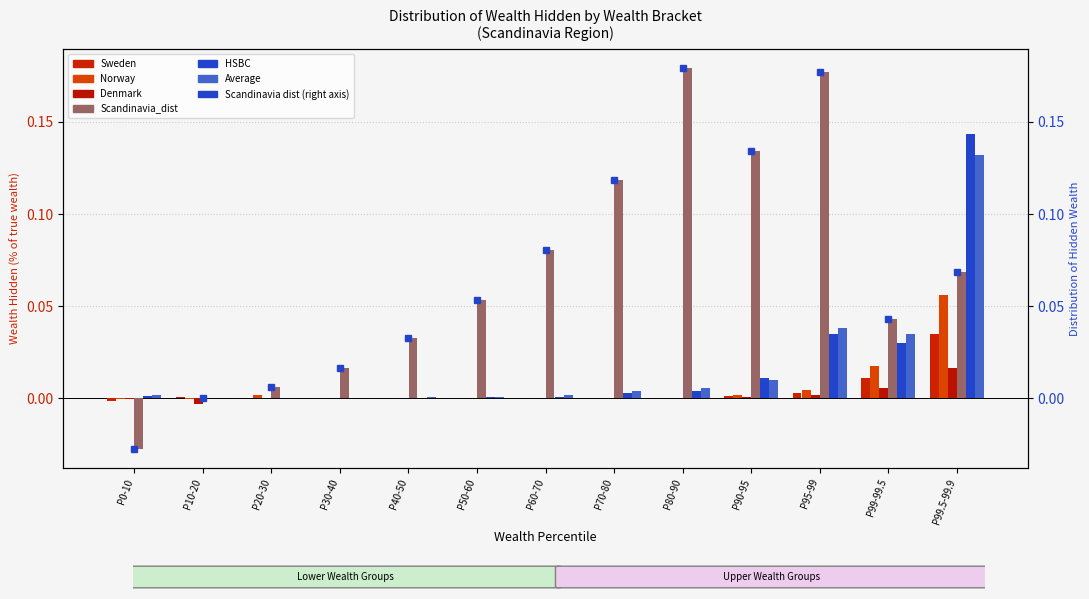

How many bars are there in total?

78